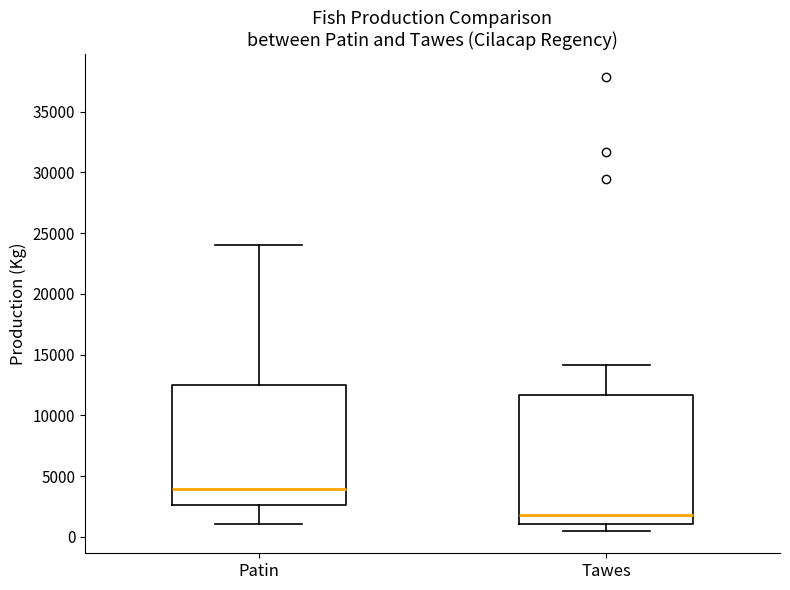

Reading left to right, read every box against the y-axis: the position of its median line, the range the box covers, and the ends of its whiskers. The values are not printed on the chart, so give them approximately, as read against the axis.

Patin: median 4000, box 2500 to 12500, whiskers 1000 to 24000
Tawes: median 2000, box 1000 to 11500, whiskers 500 to 14000